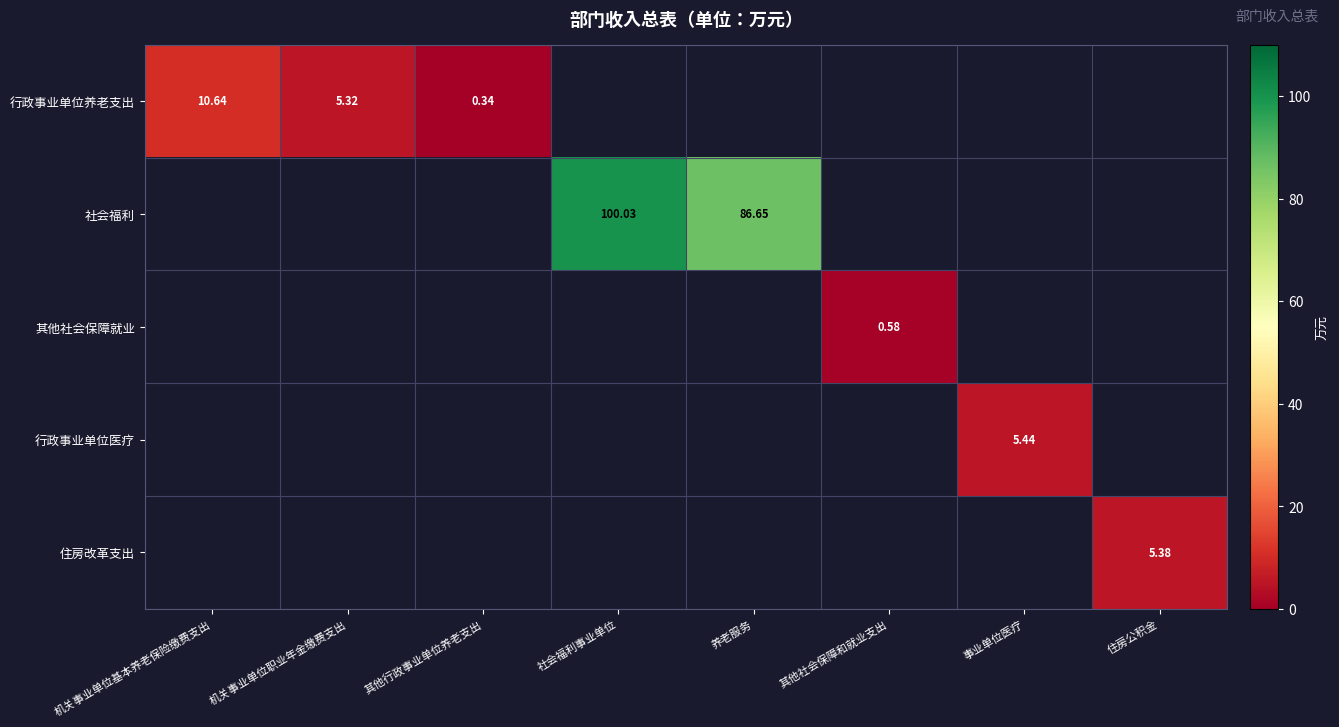

How many values in 行政事业单位养老支出 are above zero?

3